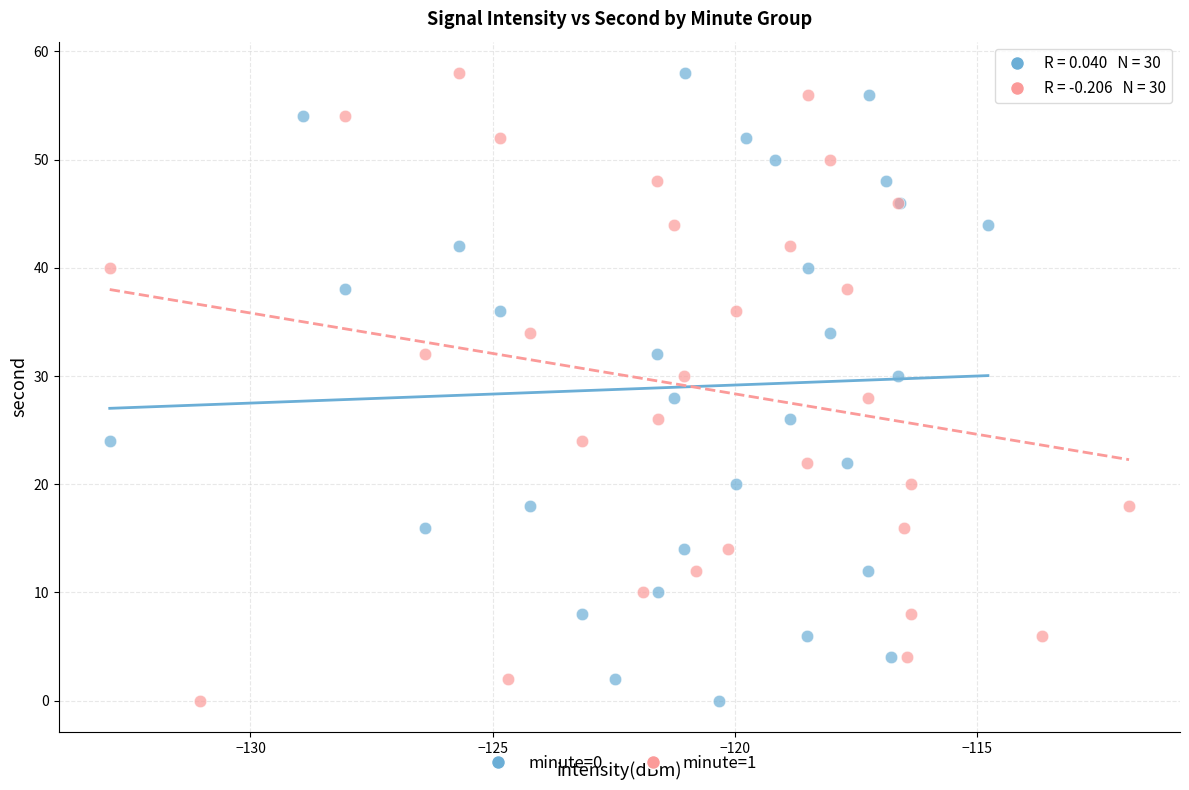

What are all the series names shown in the legend?

minute=0, minute=1